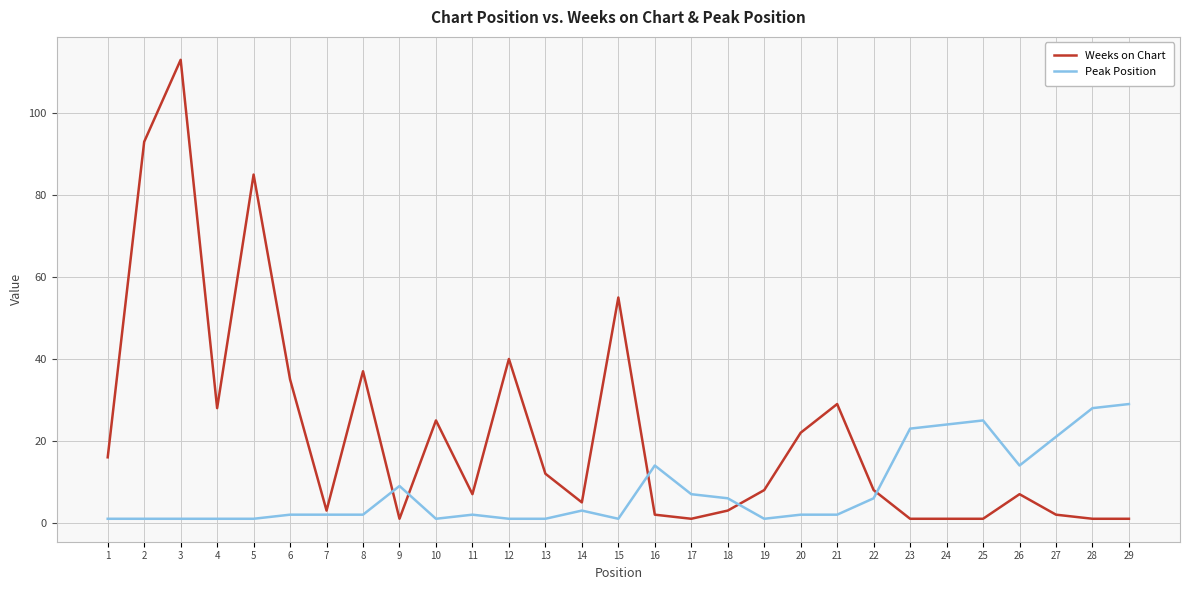

Which series changed the most between 11 and 12?

Weeks on Chart